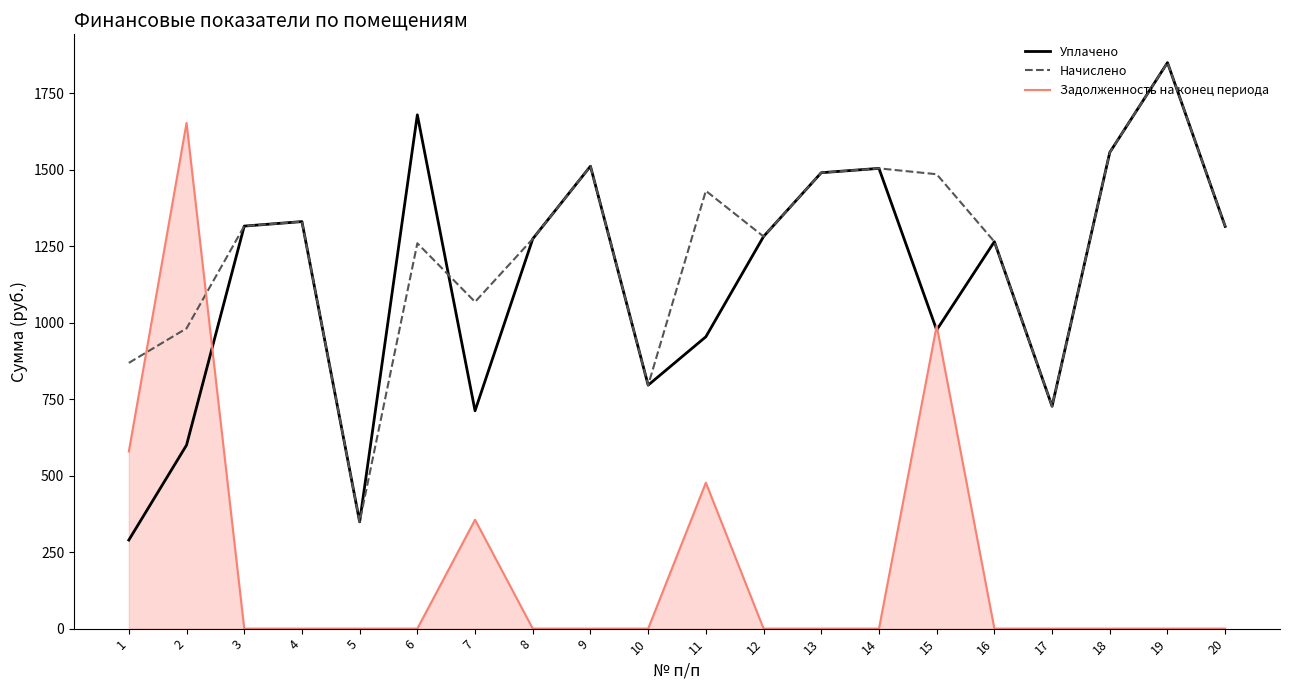

Which category has the highest value in the Задолженность на конец периода series?

2